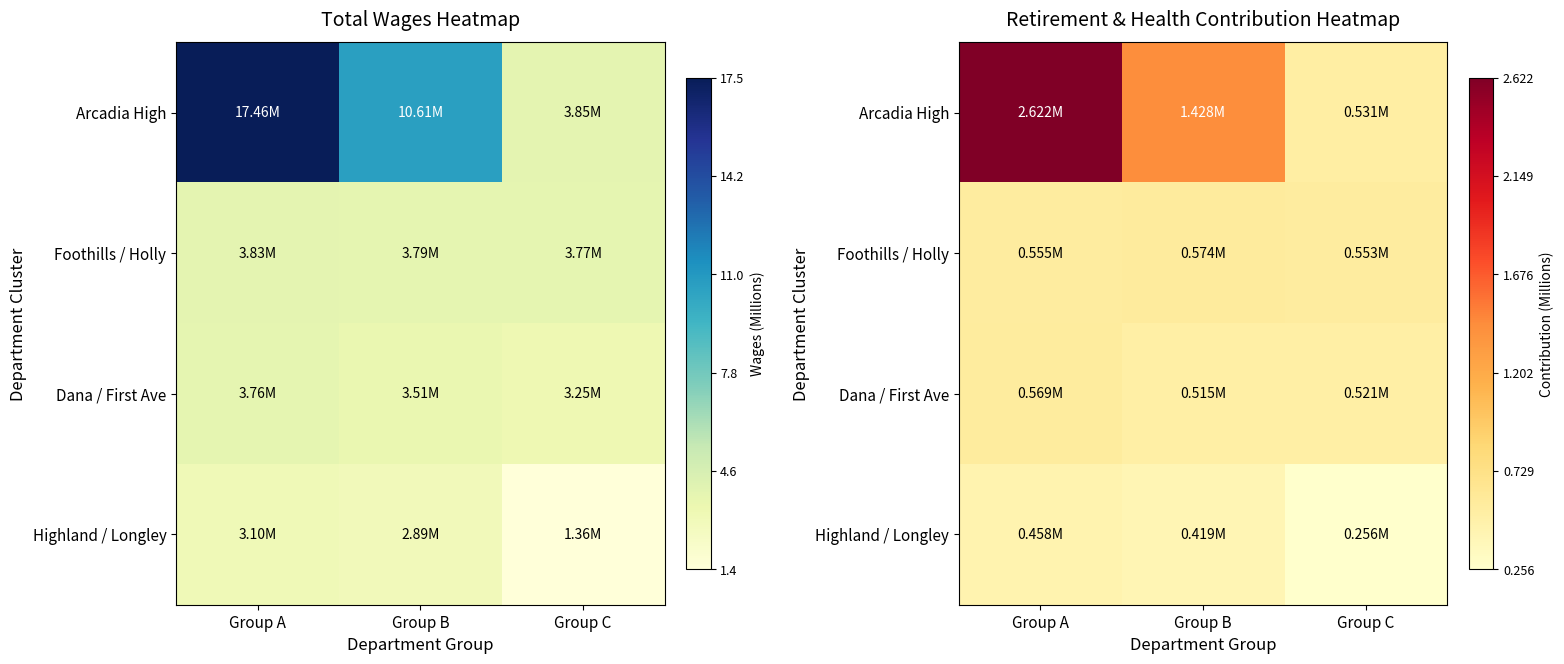

What is the average value of the Arcadia High series?

1.5